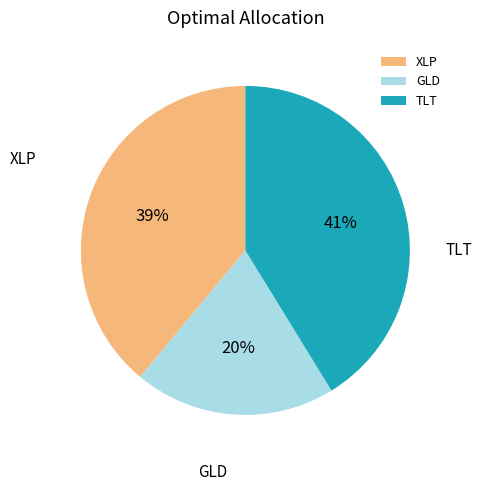

What is the largest slice in the pie chart?

TLT